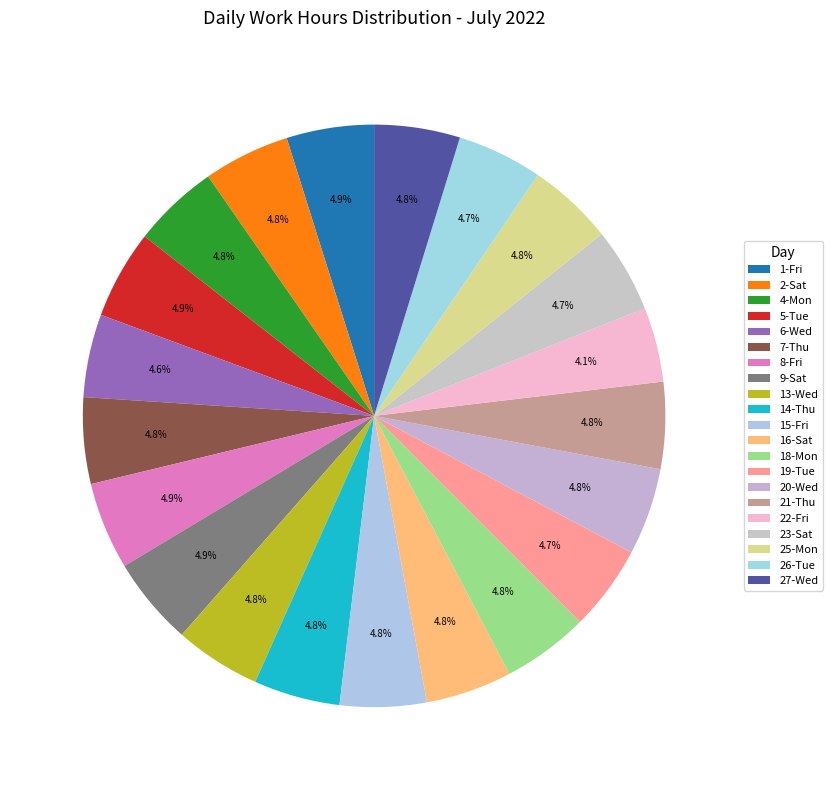

Count the number of slices in the pie.

21